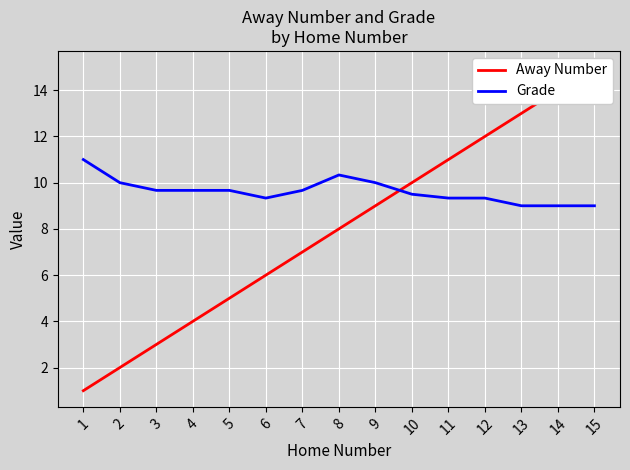

The value of Away Number at 7 is 2.0. True or false?

False